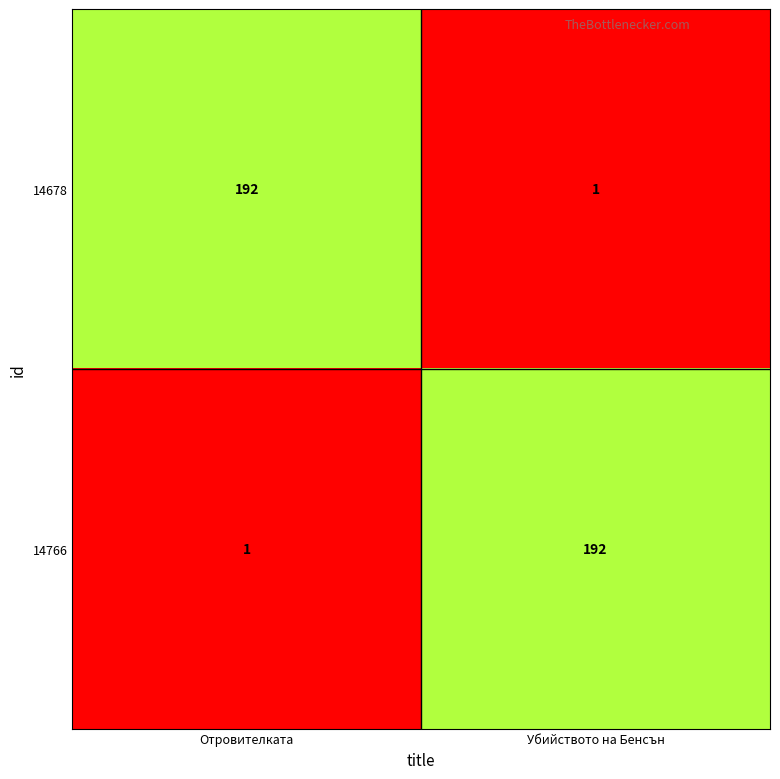

What is the greatest value displayed?

192